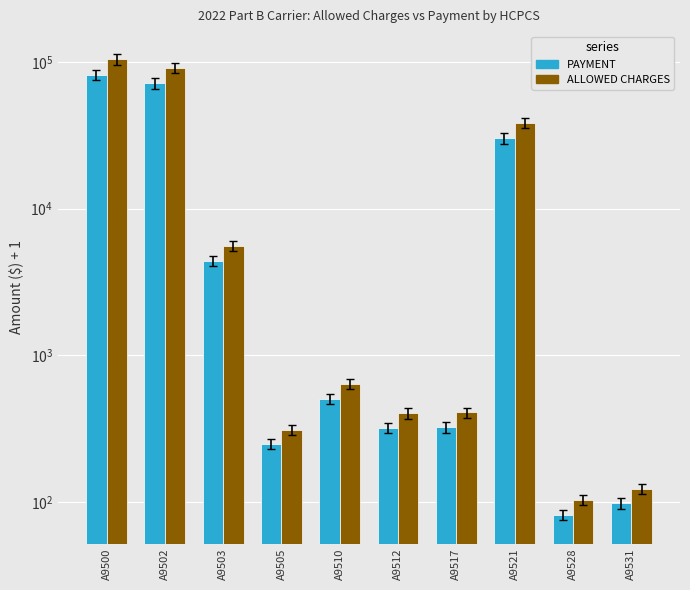

The ALLOWED CHARGES series shows 103.7 at A9528. True or false?

True